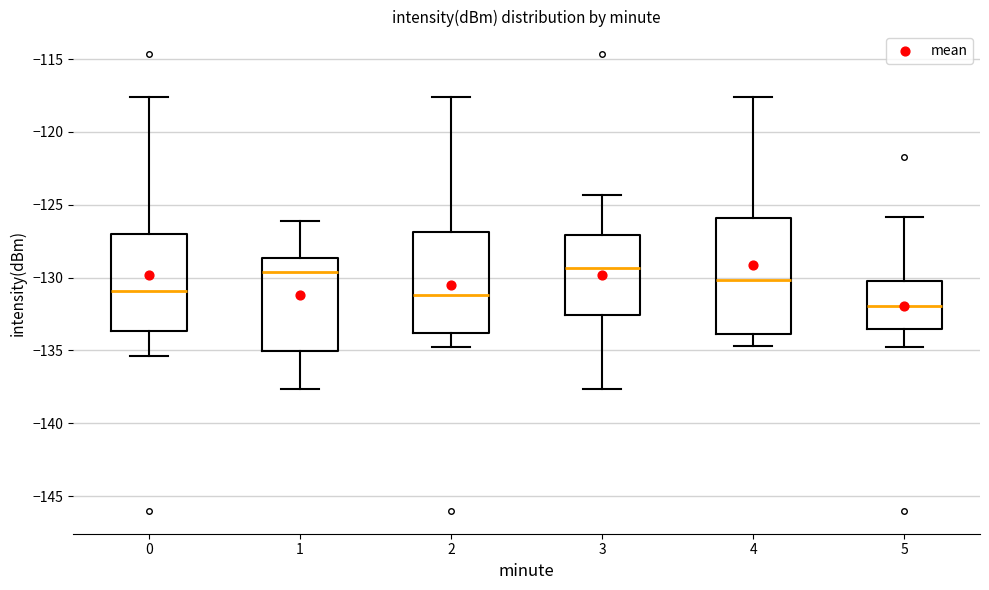

Reading left to right, transcribe this box plot: for each box, give where its median line is, the range the box spans, and where its two whiskers end, as read against the y-axis. The values are not printed on the chart, so give them approximately, as read against the axis.

0: median -131.0, box -133.5 to -127.0, whiskers -135.5 to -117.5
1: median -129.5, box -135.0 to -128.5, whiskers -137.5 to -126.0
2: median -131.0, box -134.0 to -127.0, whiskers -134.5 to -117.5
3: median -129.5, box -132.5 to -127.0, whiskers -137.5 to -124.5
4: median -130.0, box -134.0 to -126.0, whiskers -134.5 to -117.5
5: median -132.0, box -133.5 to -130.0, whiskers -134.5 to -126.0